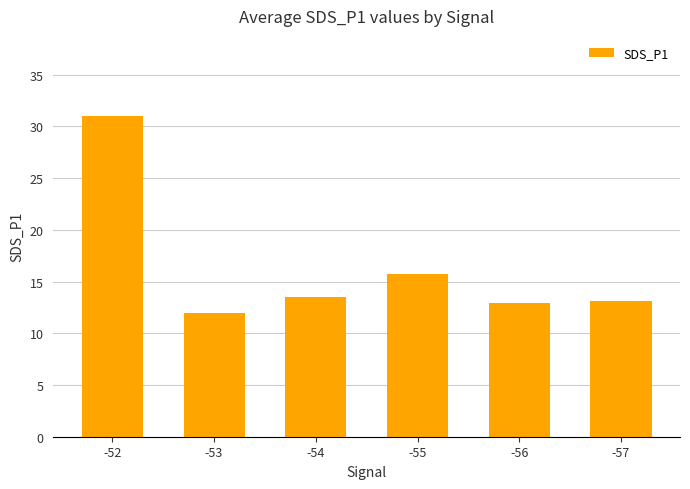

The value at -54 is 7.4. True or false?

False